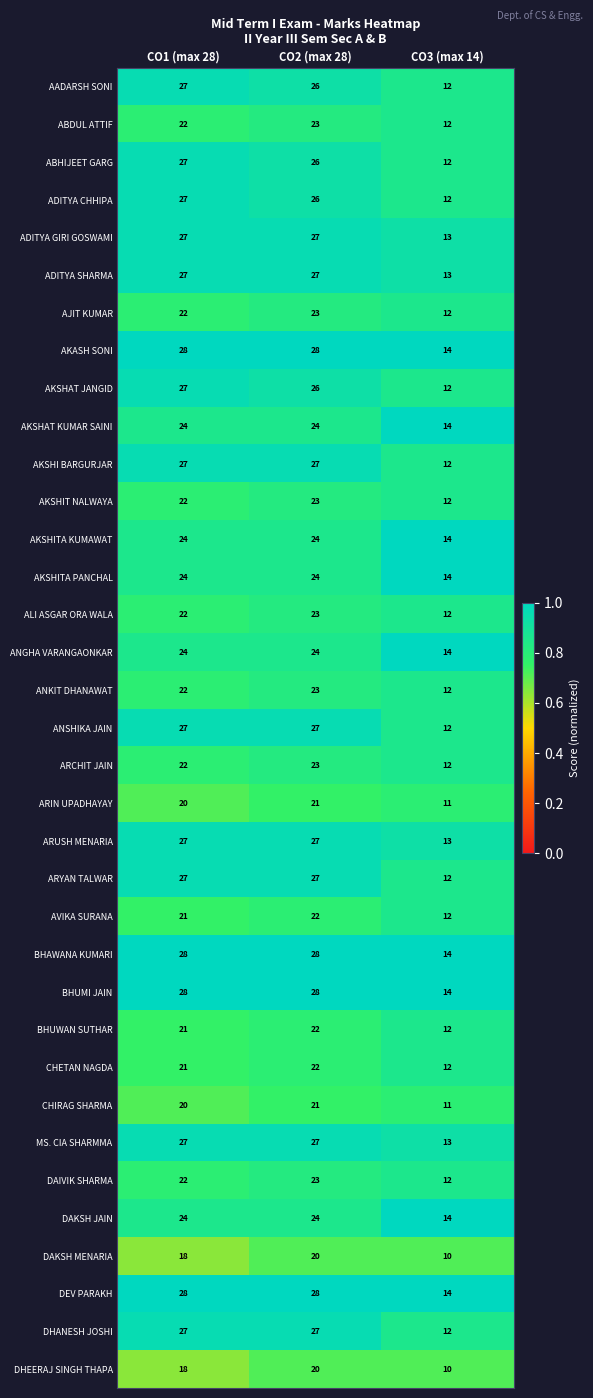

The value of DAKSH MENARIA at CO2 (max 28) is 30. True or false?

False